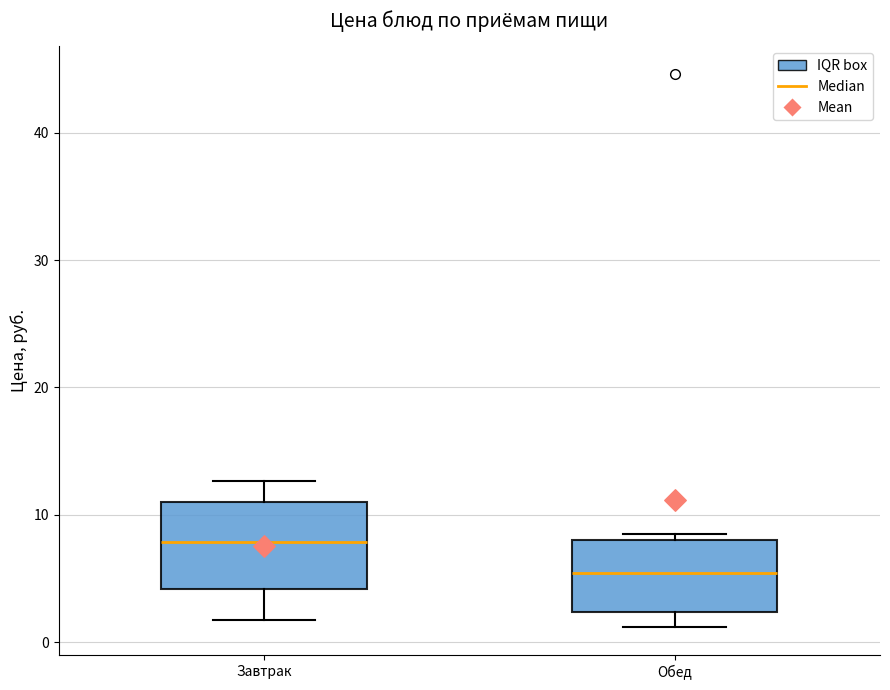

Reading left to right, read every box against the y-axis: the position of its median line, the range the box covers, and the ends of its whiskers. The values are not printed on the chart, so give them approximately, as read against the axis.

Завтрак: median 8, box 4 to 11, whiskers 2 to 13
Обед: median 5, box 2 to 8, whiskers 1 to 9